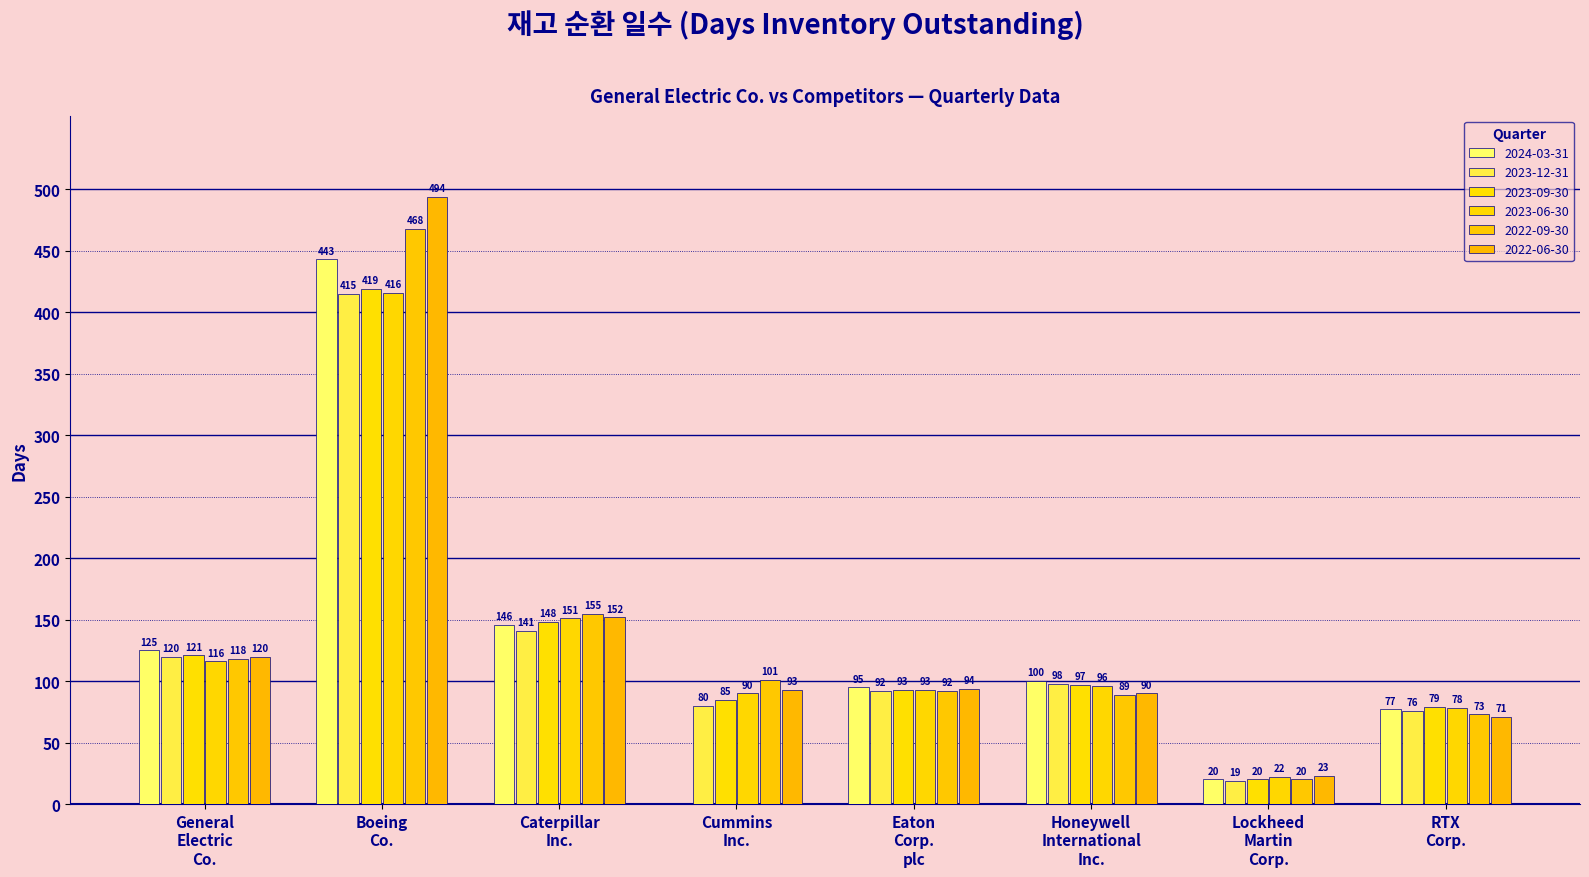

How many groups of bars are there?

8